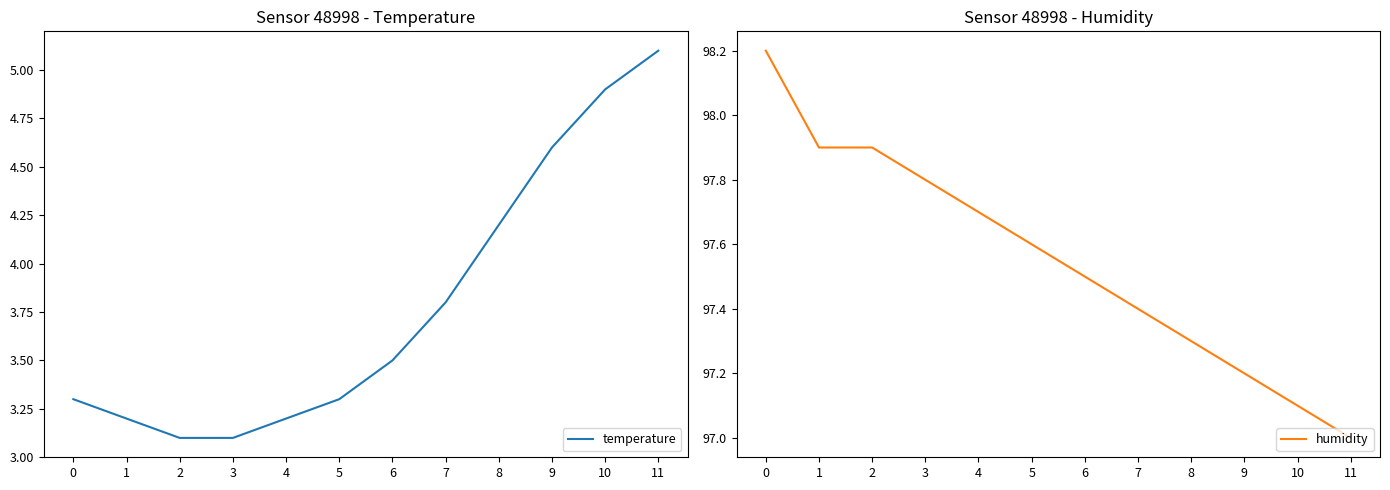

Does the chart have visible grid lines?

No